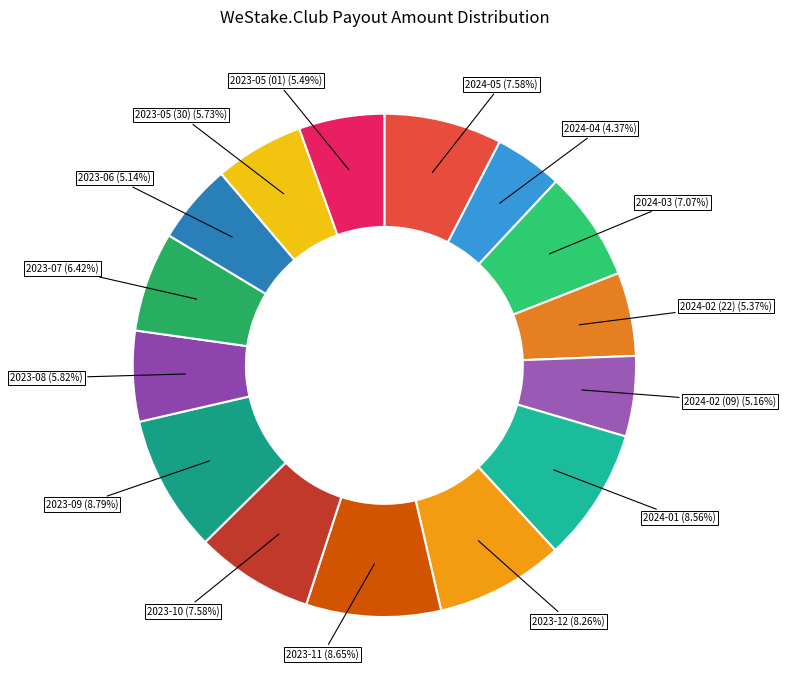

Rank the categories by value from lowest to highest.

2024-04, 2023-06, 2024-02 (09), 2024-02 (22), 2023-05 (01), 2023-05 (30), 2023-08, 2023-07, 2024-03, 2024-05, 2023-10, 2023-12, 2024-01, 2023-11, 2023-09